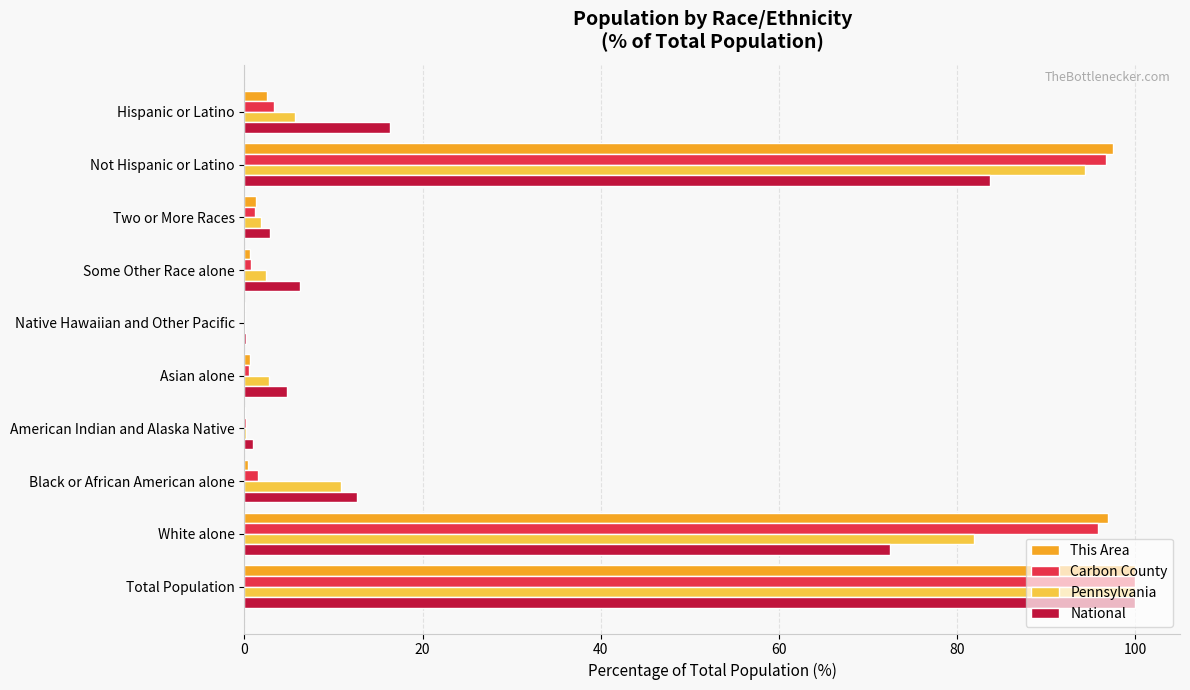

Is the value of National at Two or More Races greater than the value of Carbon County at American Indian and Alaska Native?

Yes